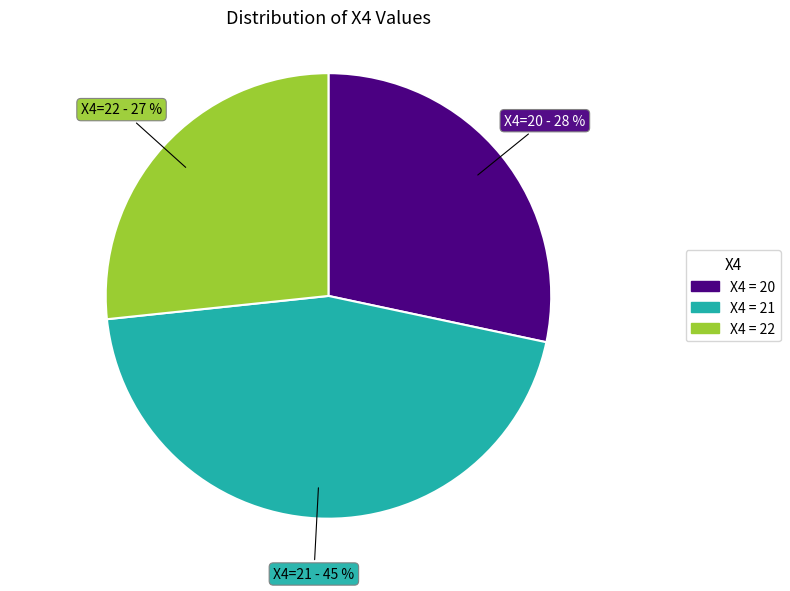

To the nearest percent, what percentage of the pie is X4 = 21?

45%